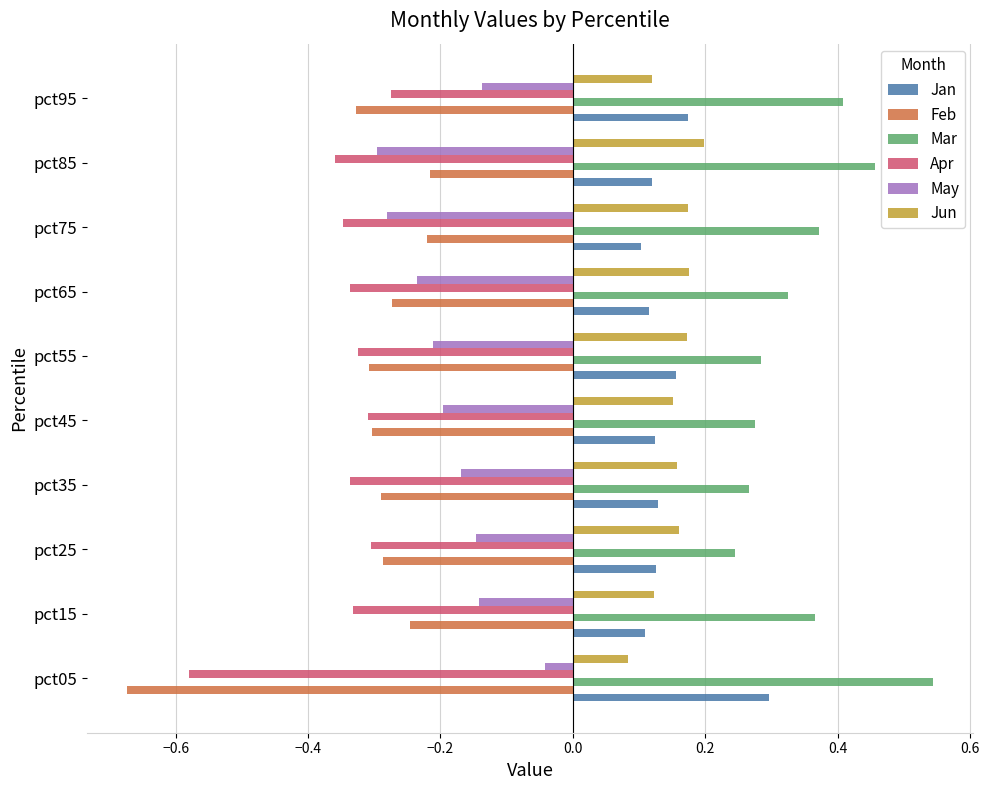

What is the sum of all Mar values?

3.5